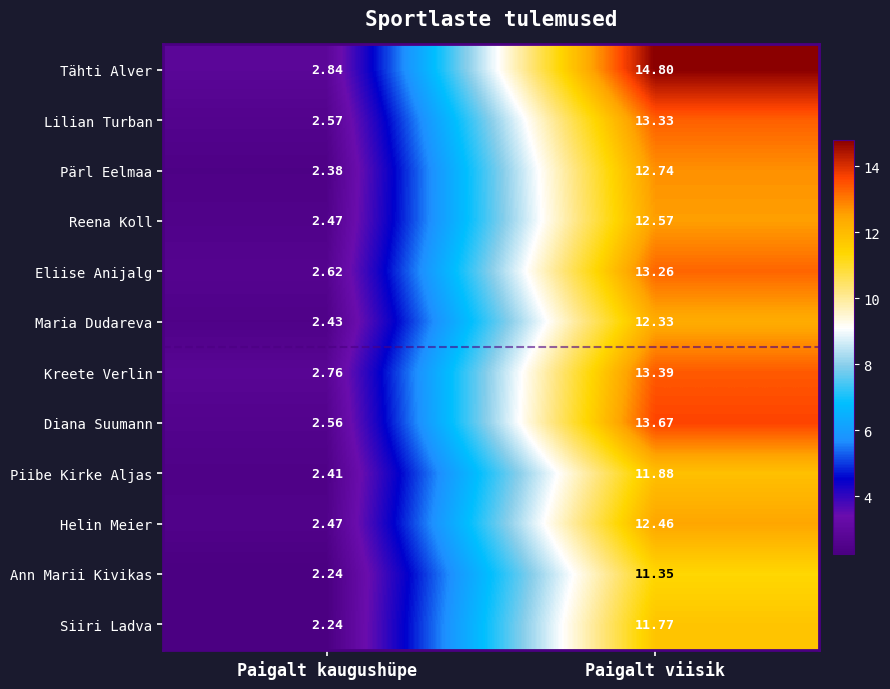

Which series changed the most between Paigalt kaugushüpe and Paigalt viisik?

Tähti Alver